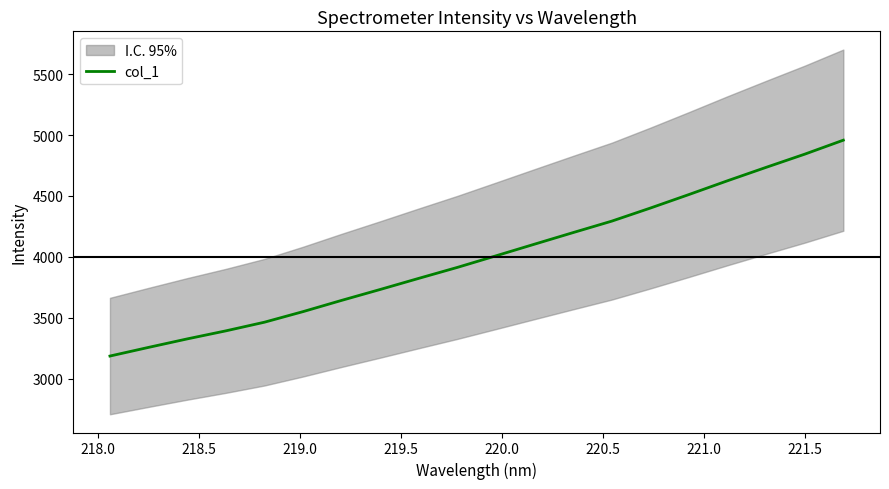

What is the maximum value for col_1?

4957.6